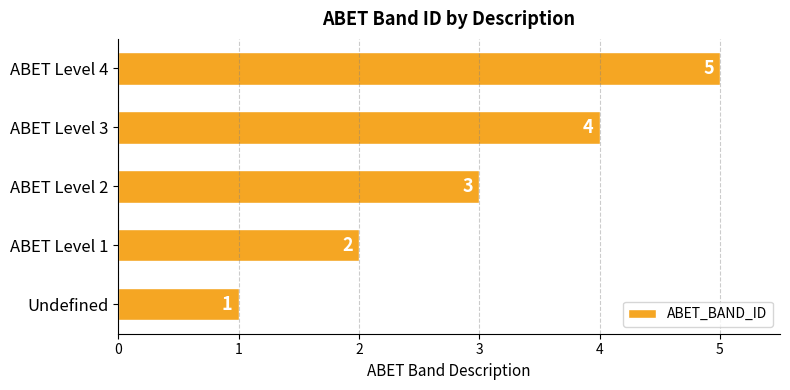

Are the bars horizontal?

Yes